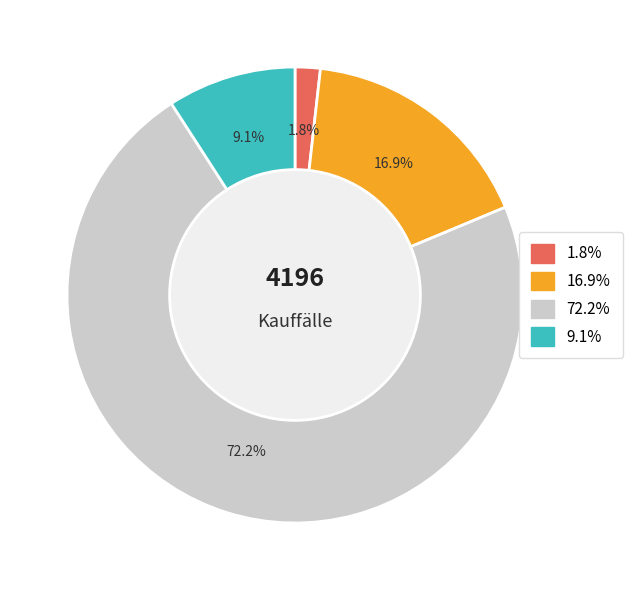

How many slices are in this pie chart?

4